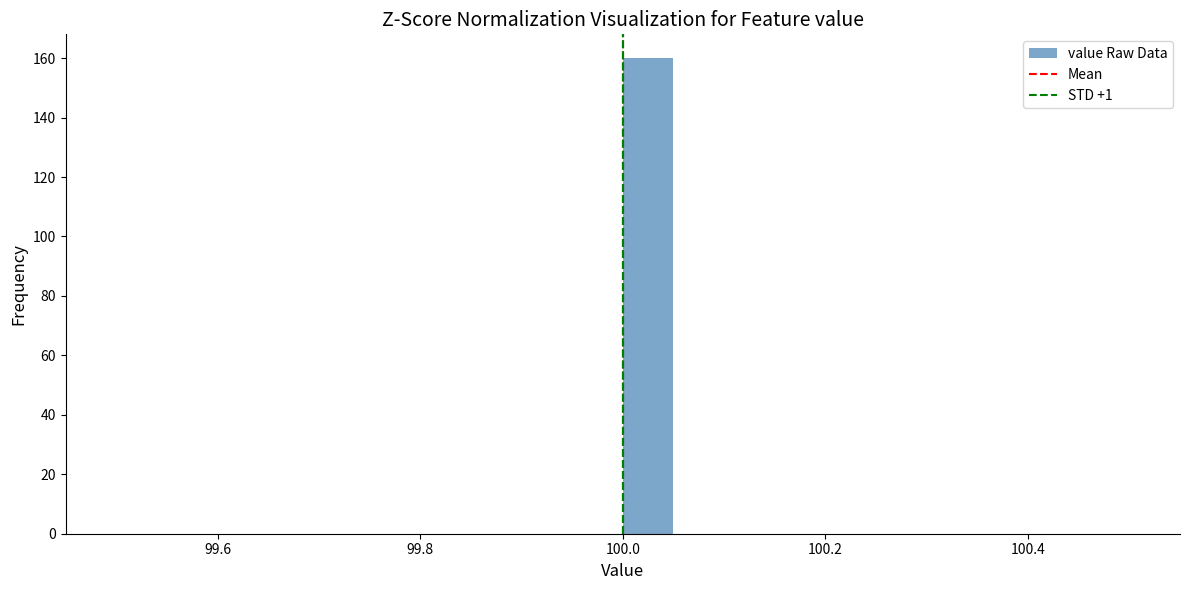

Around what value on the x-axis is the tallest bar? Give the approximate position of its centre, as read against the axis.

100.02